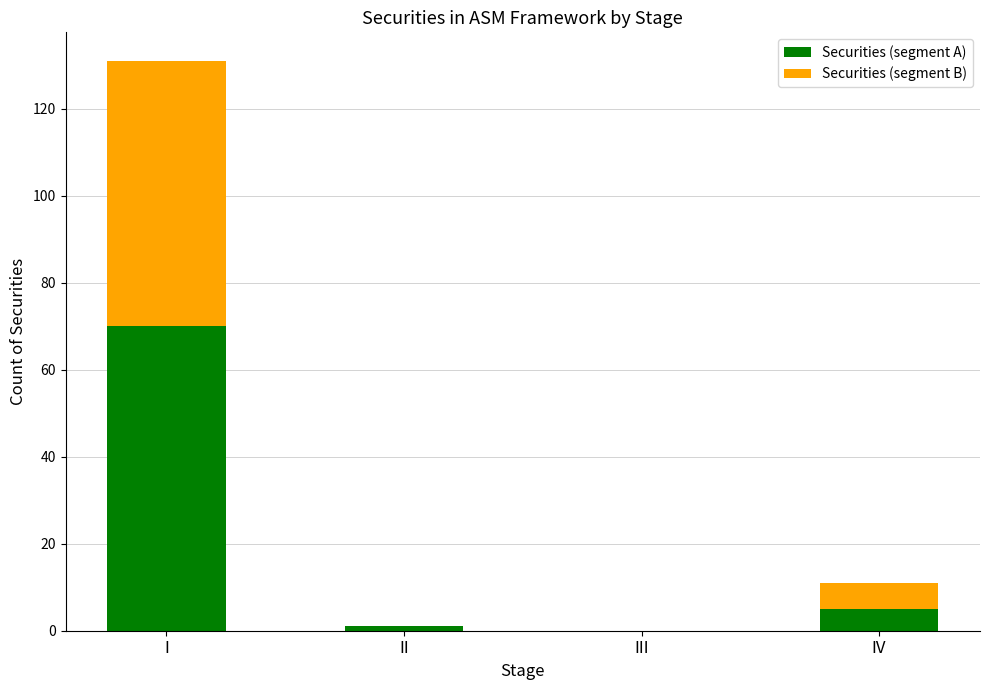

What are all the series names shown in the legend?

Securities (segment A), Securities (segment B)